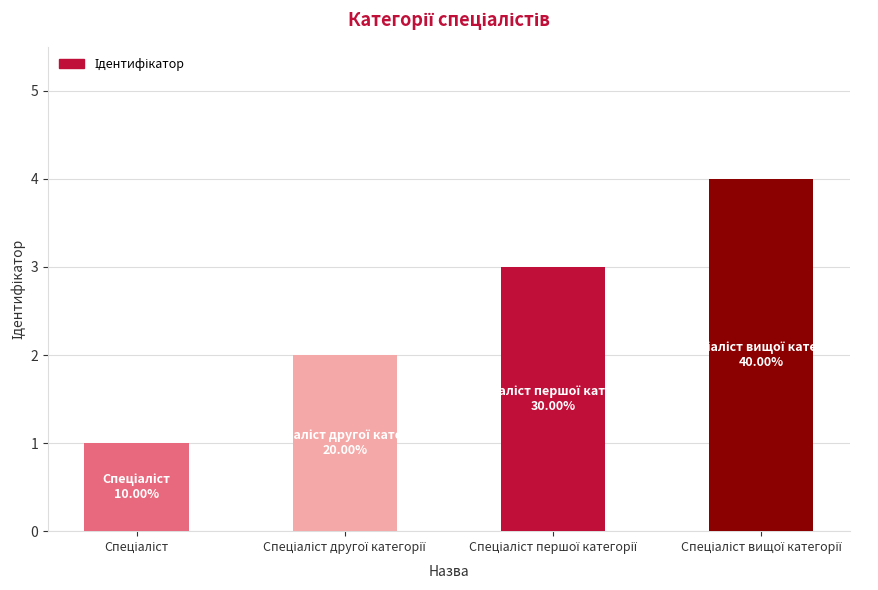

What is the greatest value displayed?

4